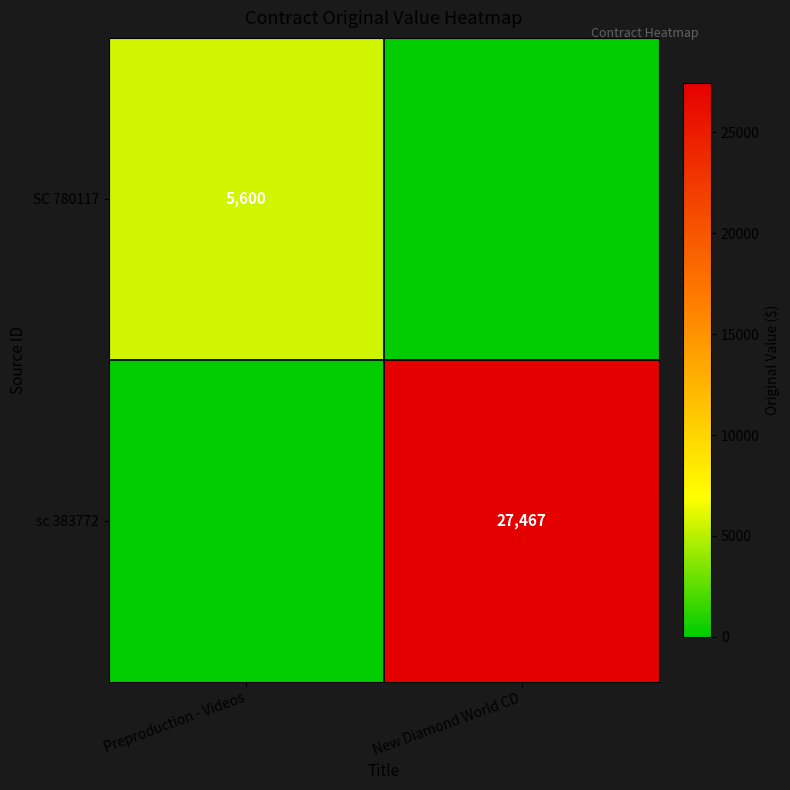

The sc 383772 series shows 38803 at New Diamond World CD. True or false?

False